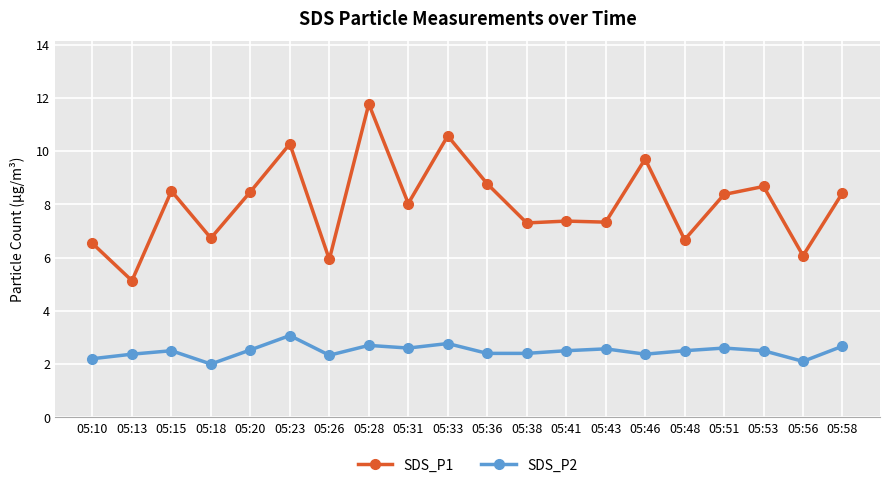

True or false: SDS_P1 has more than 1 points higher than both neighbors.

True